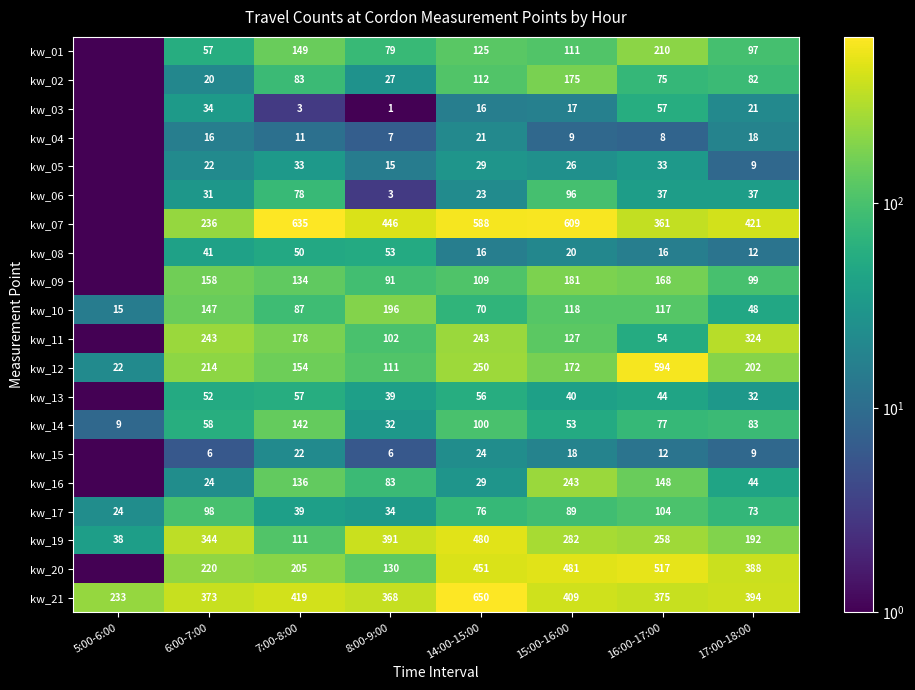

Is the value of kw_07 at 16:00-17:00 greater than the value of kw_10 at 15:00-16:00?

Yes